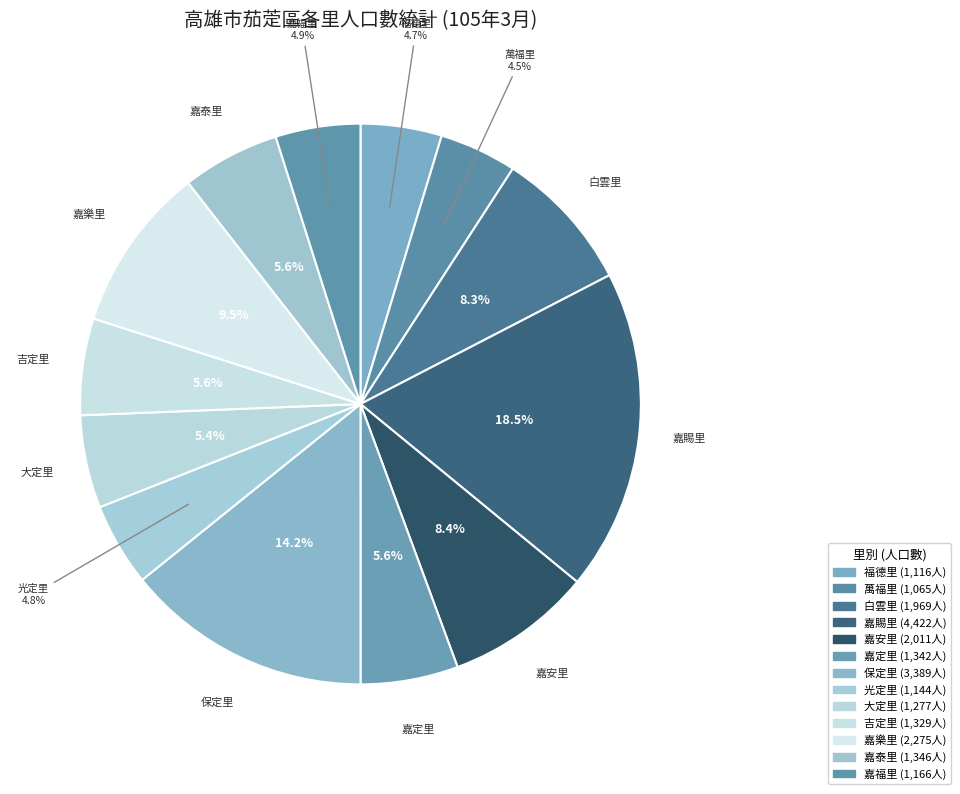

How many slices are in this pie chart?

13